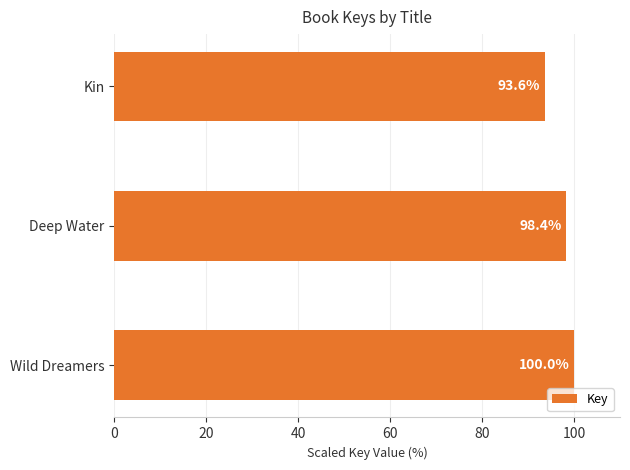

Does the chart contain stacked bars?

No